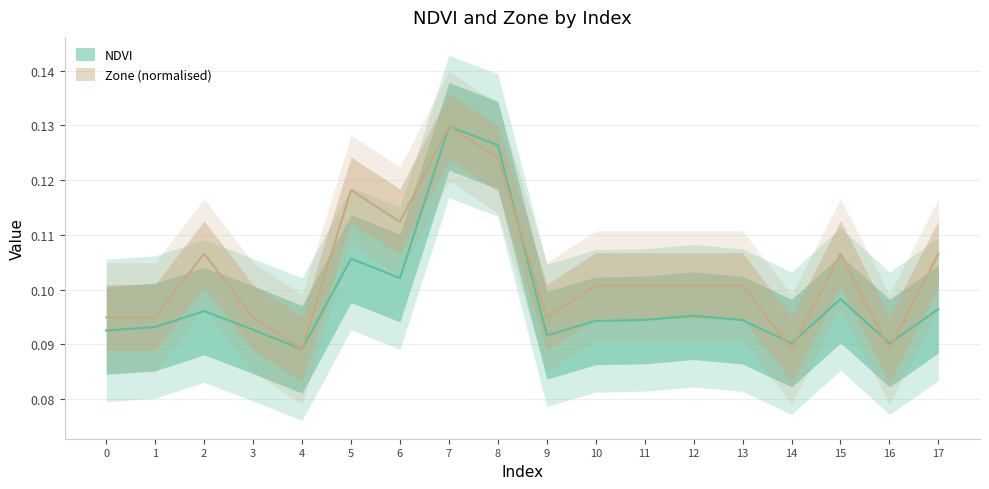

At how many categories does at least one series exceed 0?

18